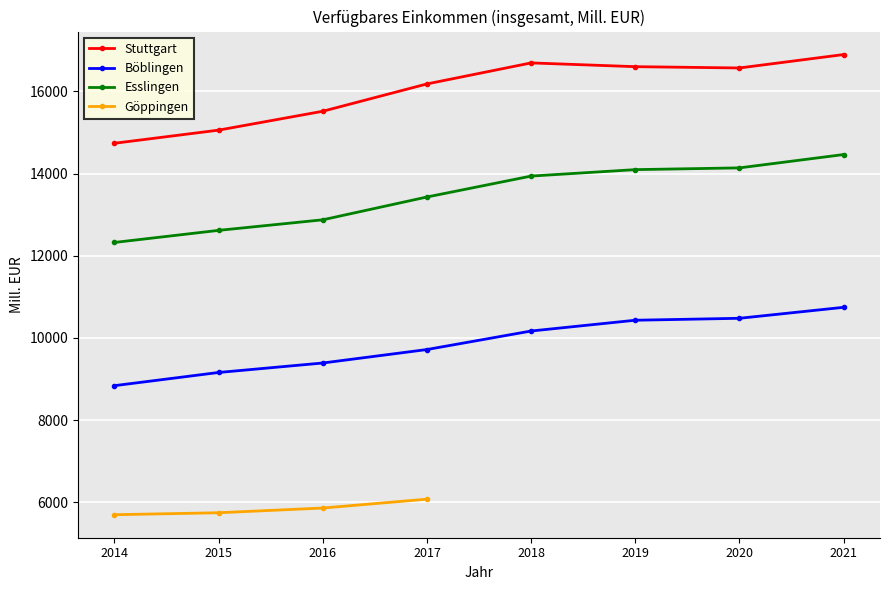

True or false: Böblingen has more than 2 interior local peaks.

False